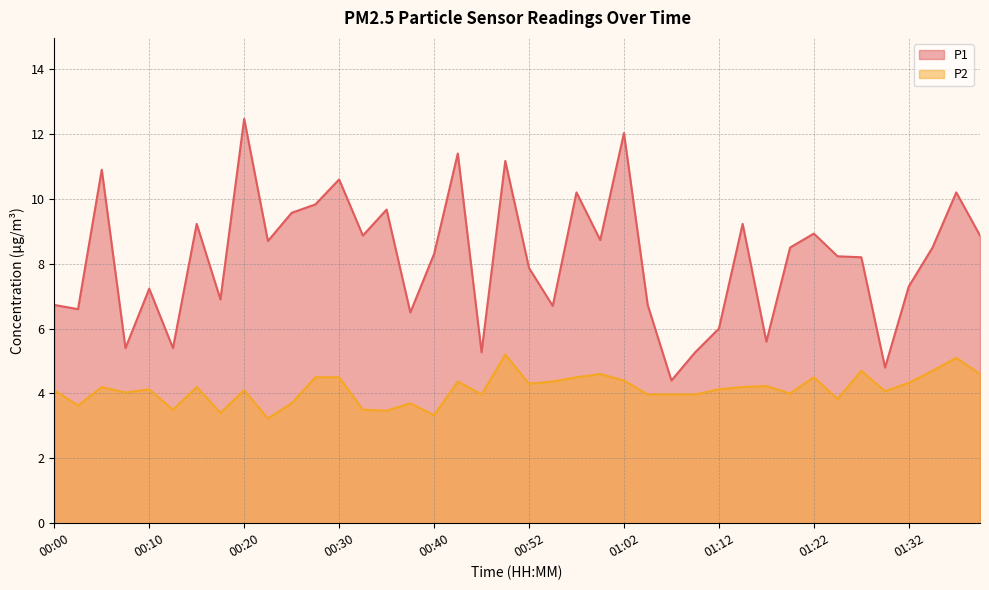

How many values in the P1 series exceed 8?

23